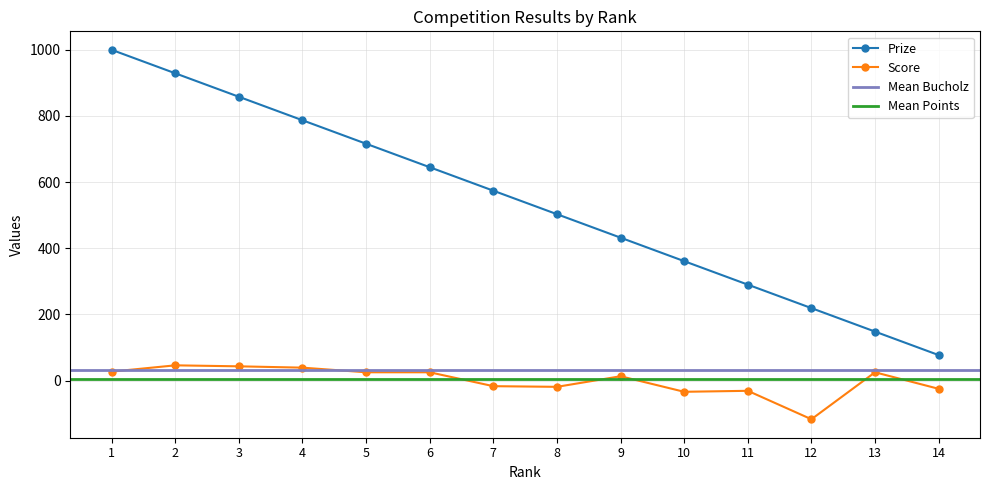

True or false: Score and Prize intersect in this chart.

False